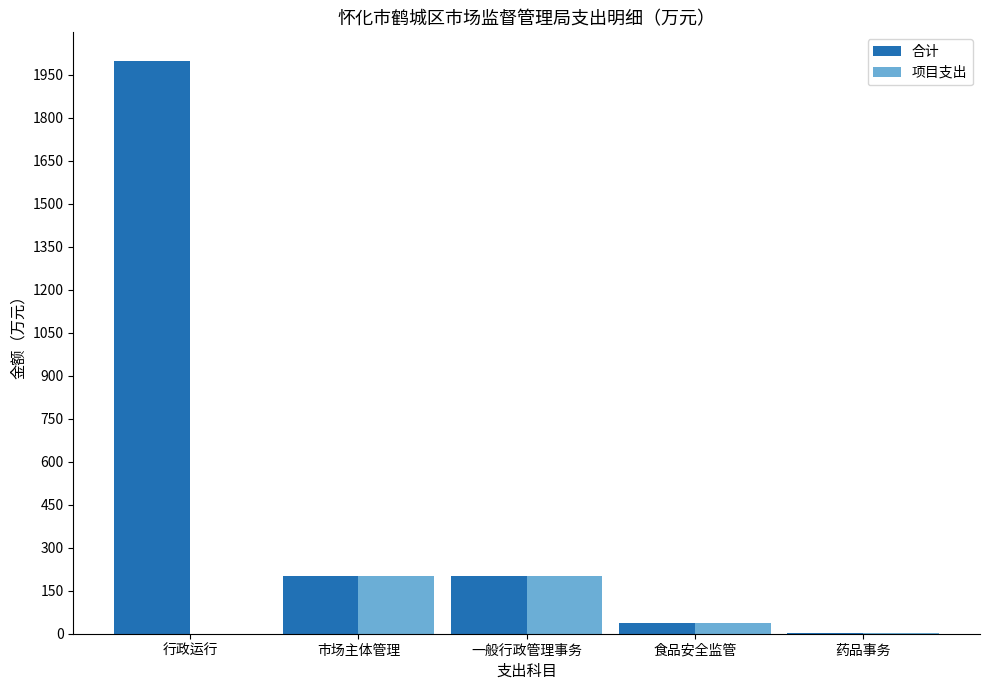

At which label does 合计 first exceed 200?

行政运行